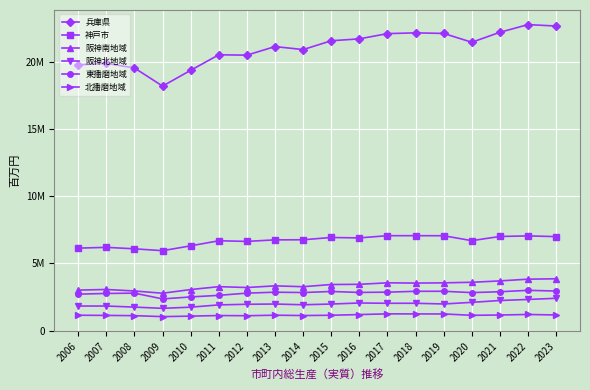

How many interior local peaks does the 神戸市 series have?

5